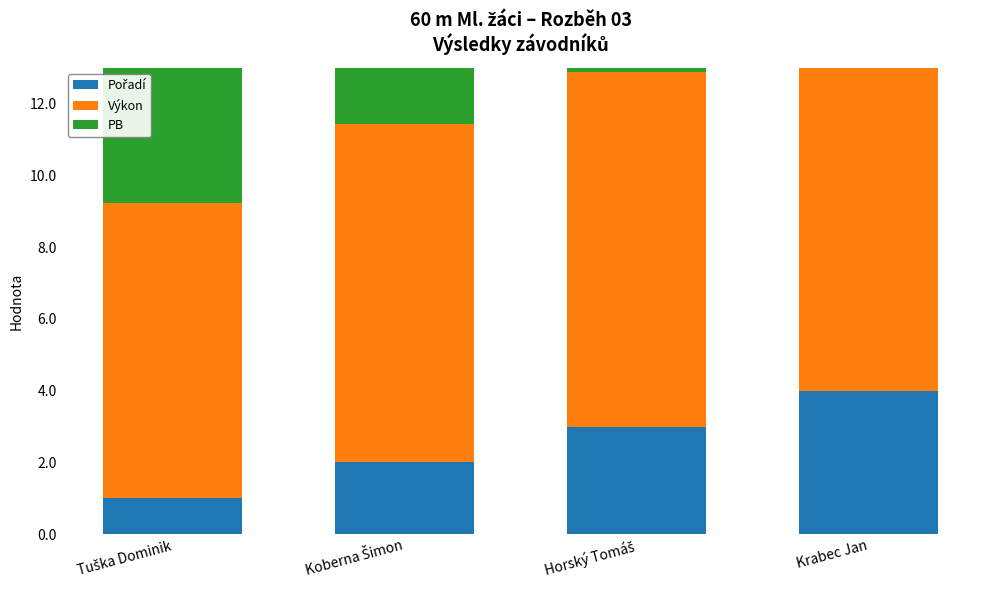

The value of Pořadí at Tuška Dominik is 1.6. True or false?

False